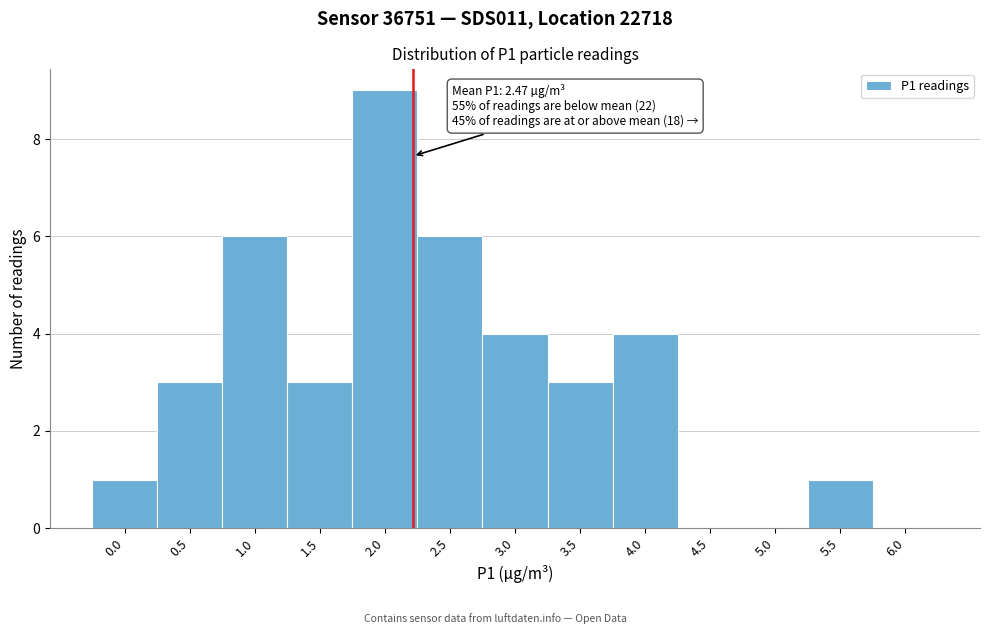

Reading right to left, extract all data points from this chart.

6.0=0	5.5=1	5.0=0	4.5=0	4.0=4	3.5=3	3.0=4	2.5=6	2.0=9	1.5=3	1.0=6	0.5=3	0.0=1